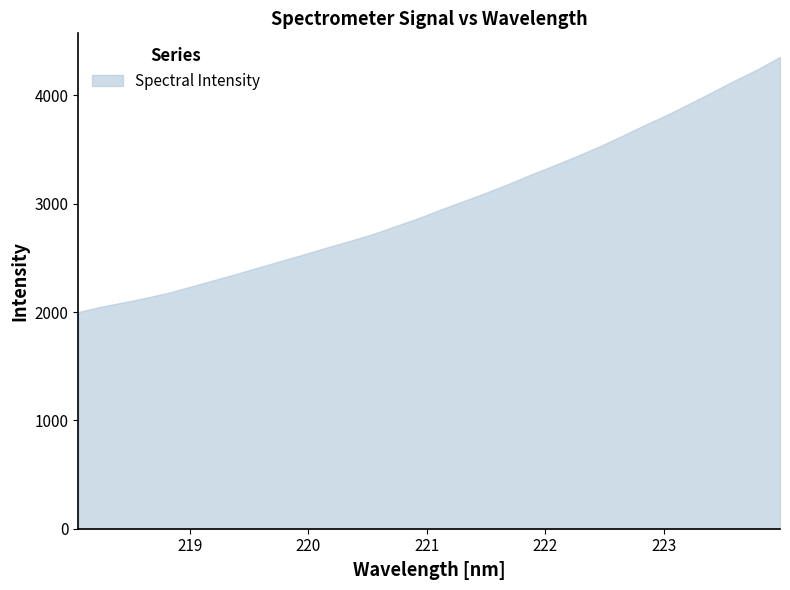

What is the smallest value displayed?

2000.7